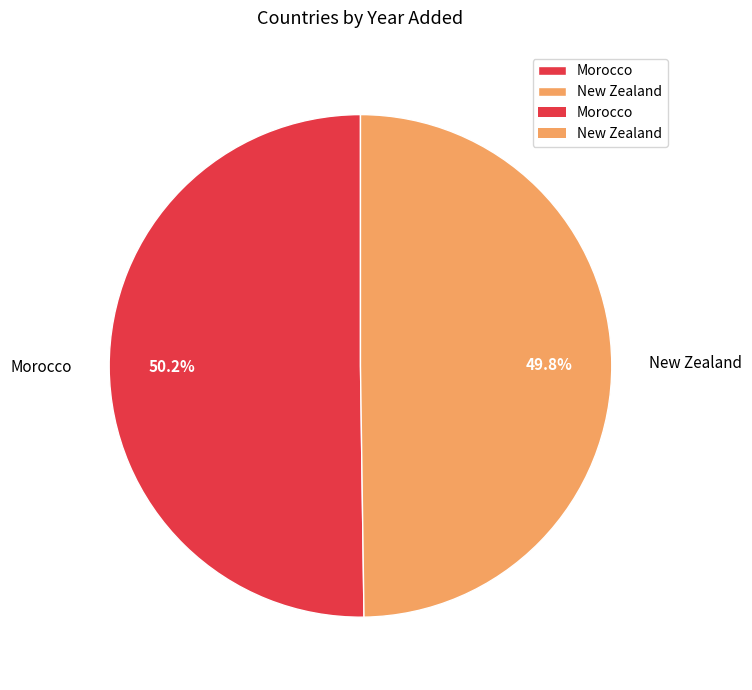

Is it true that New Zealand is 39% of the pie?

False